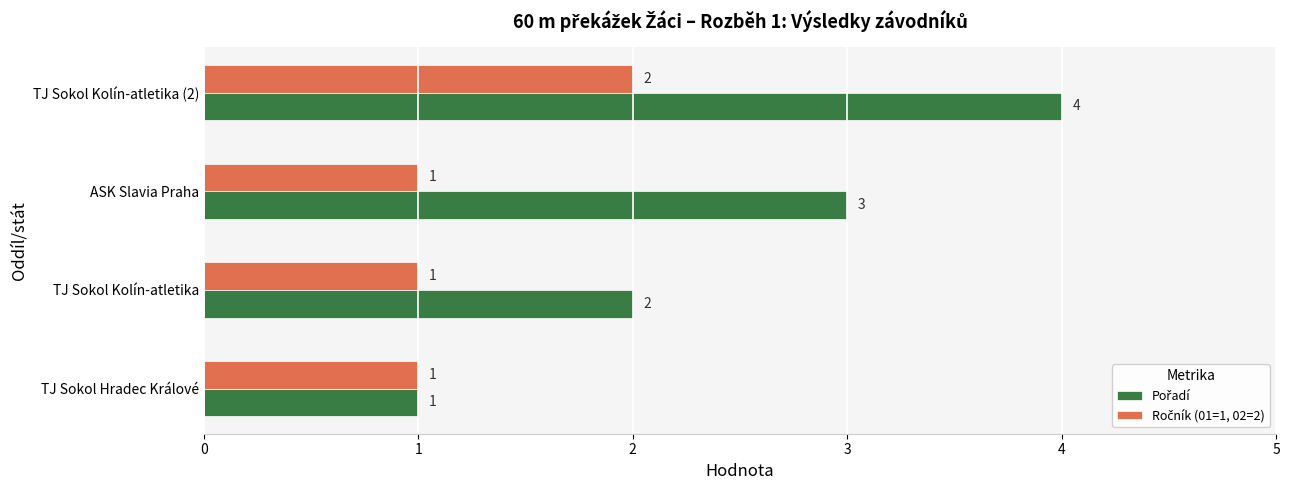

Which category has the highest value across all series?

TJ Sokol Kolín-atletika (2)